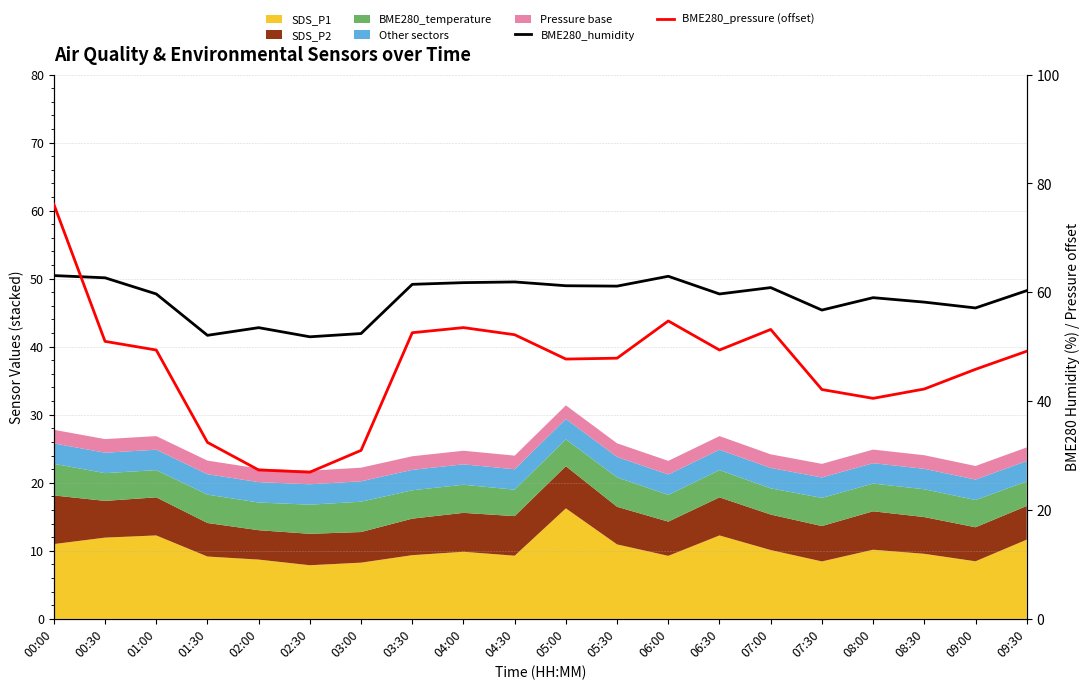

What is the difference between the maximum and second lowest values in the BME280_pressure (offset) series?

48.8